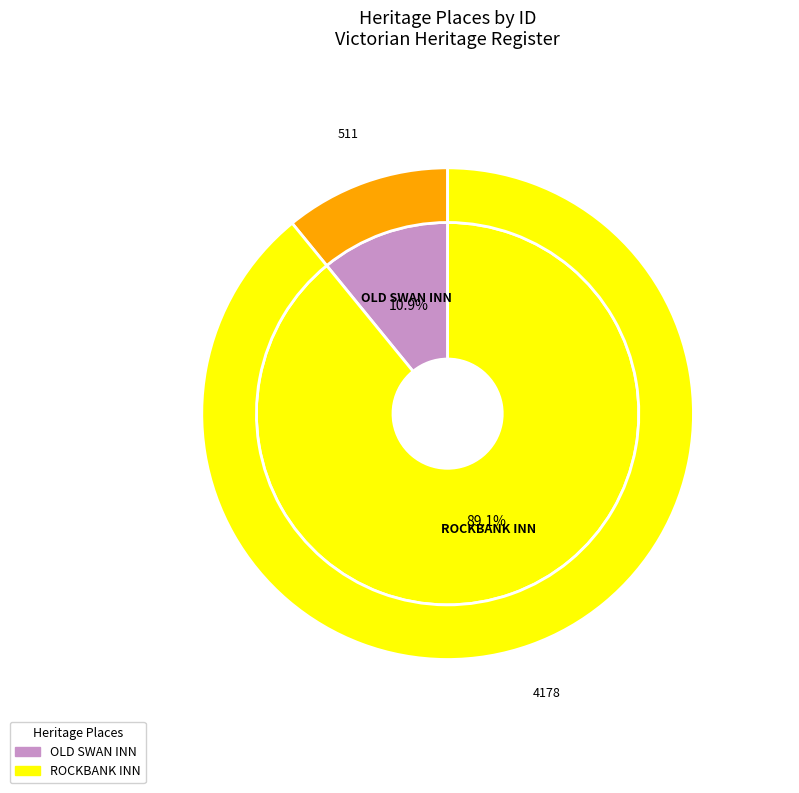

What percentage do OLD SWAN INN and ROCKBANK INN together represent?

100.0%